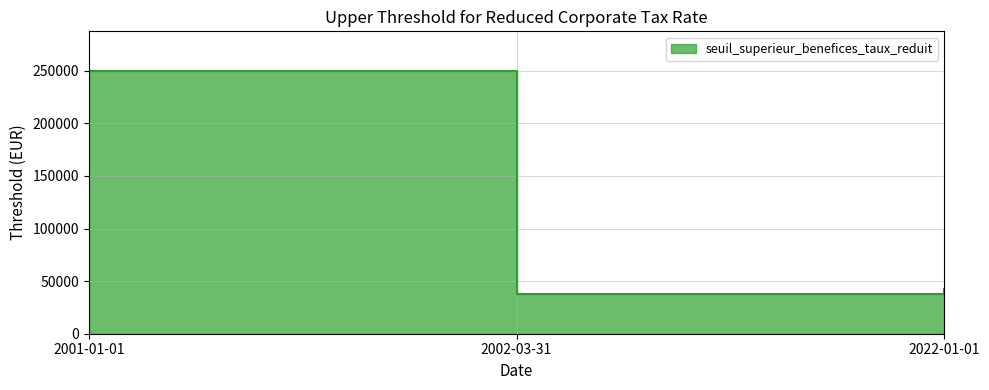

Count the number of categories in the chart.

3